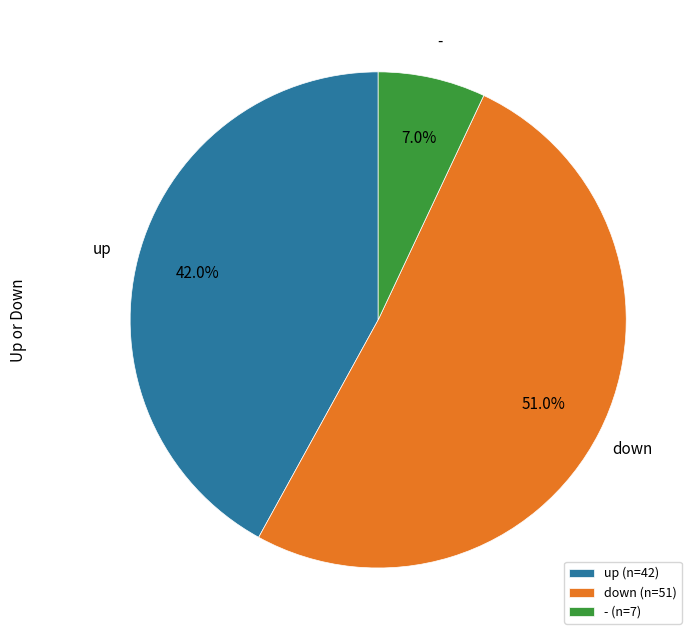

Is up the majority of the pie?

No